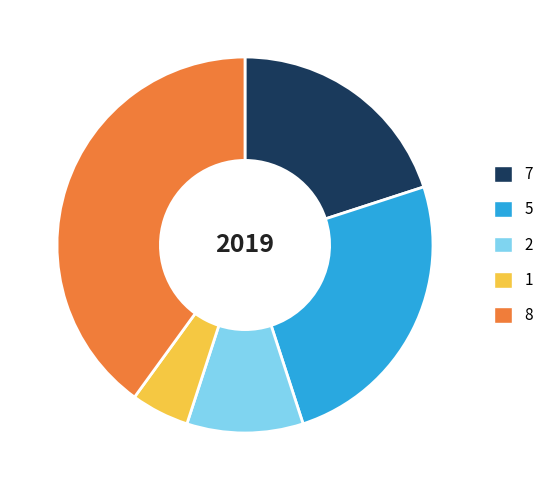

Do 5 and 7 together represent more than half of the pie?

No